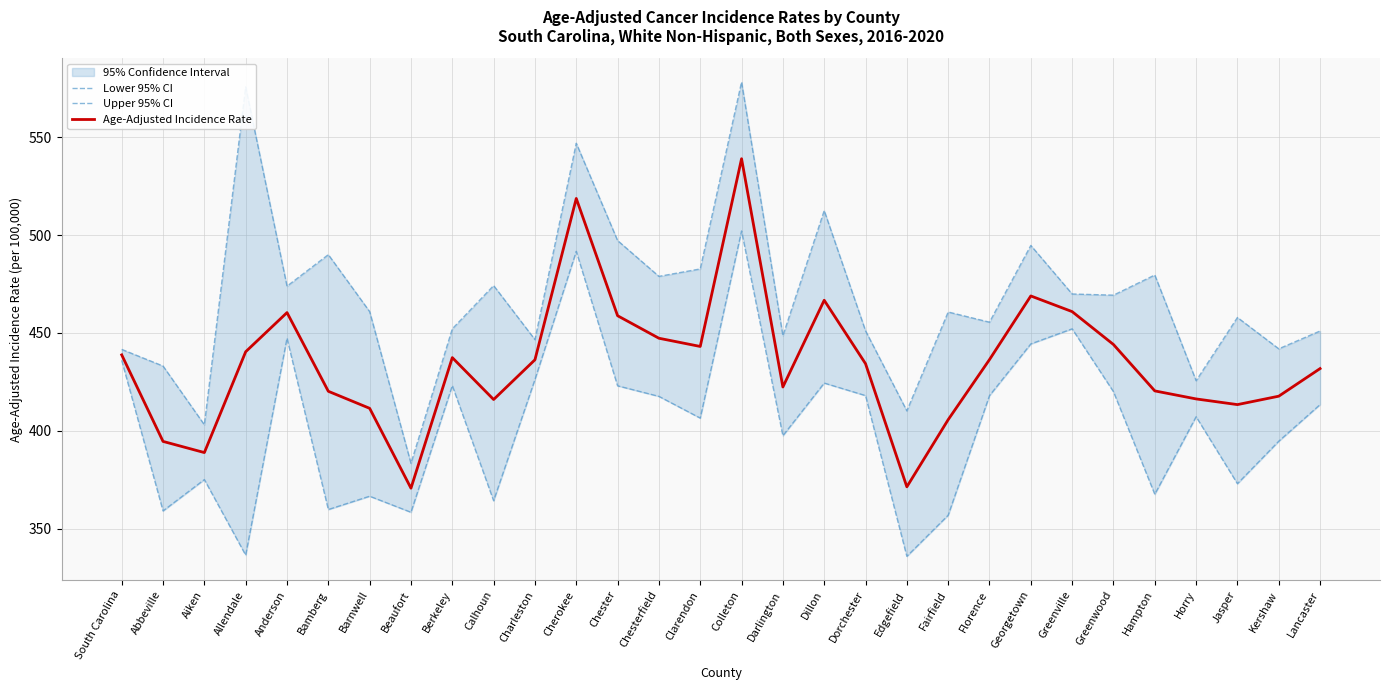

How many values in the Upper 95% CI series exceed 460?

16